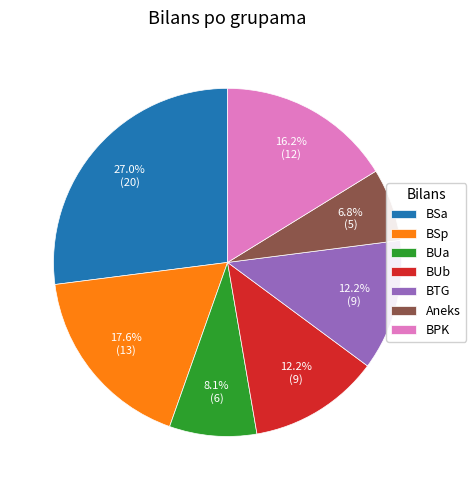

Do BSp and BUa together represent more than half of the pie?

No